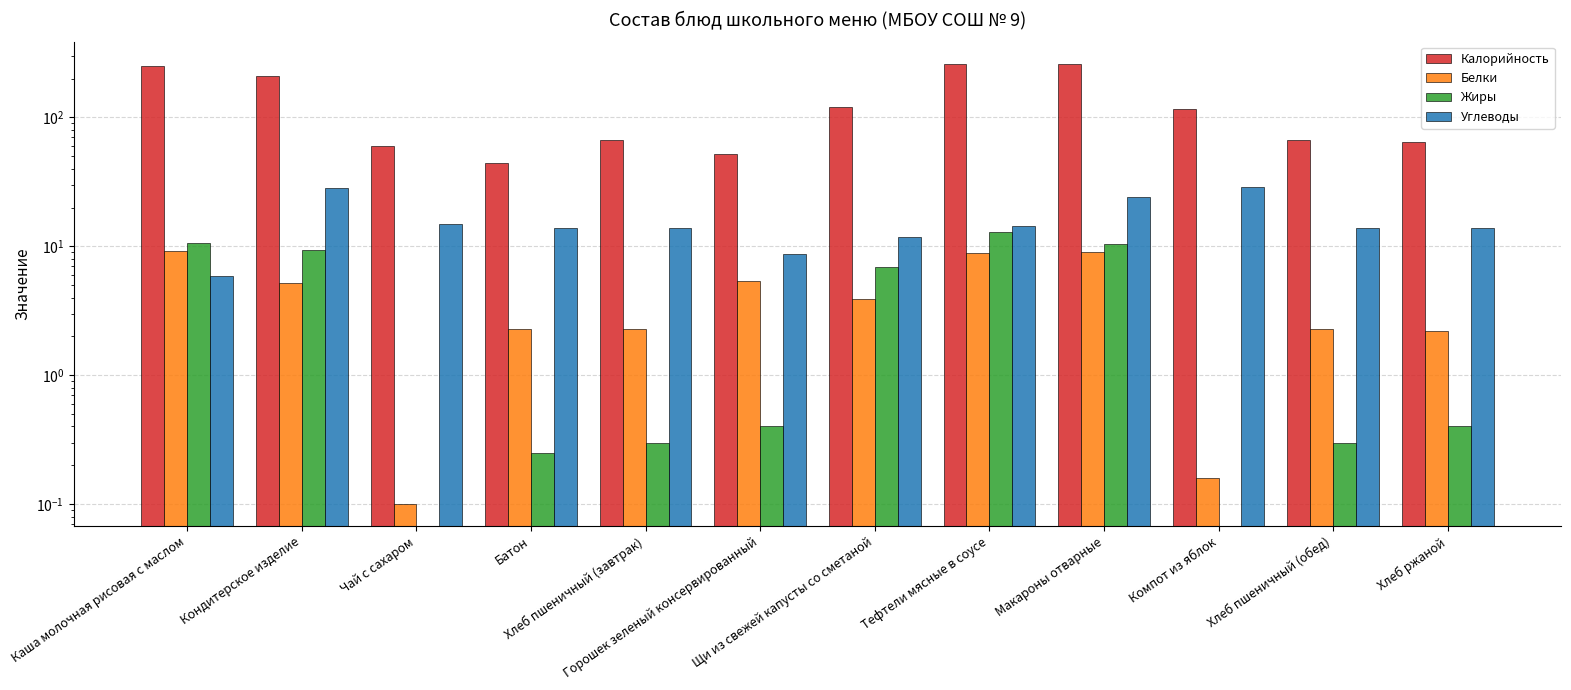

At which category is the sum across all series the highest?

Макароны отварные